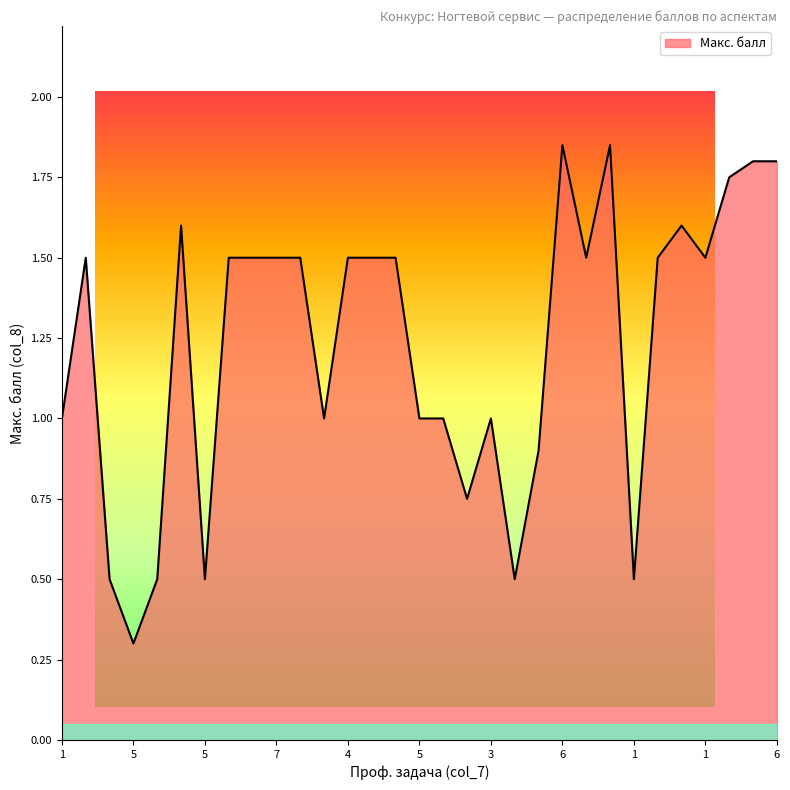

What is the average value?

1.2